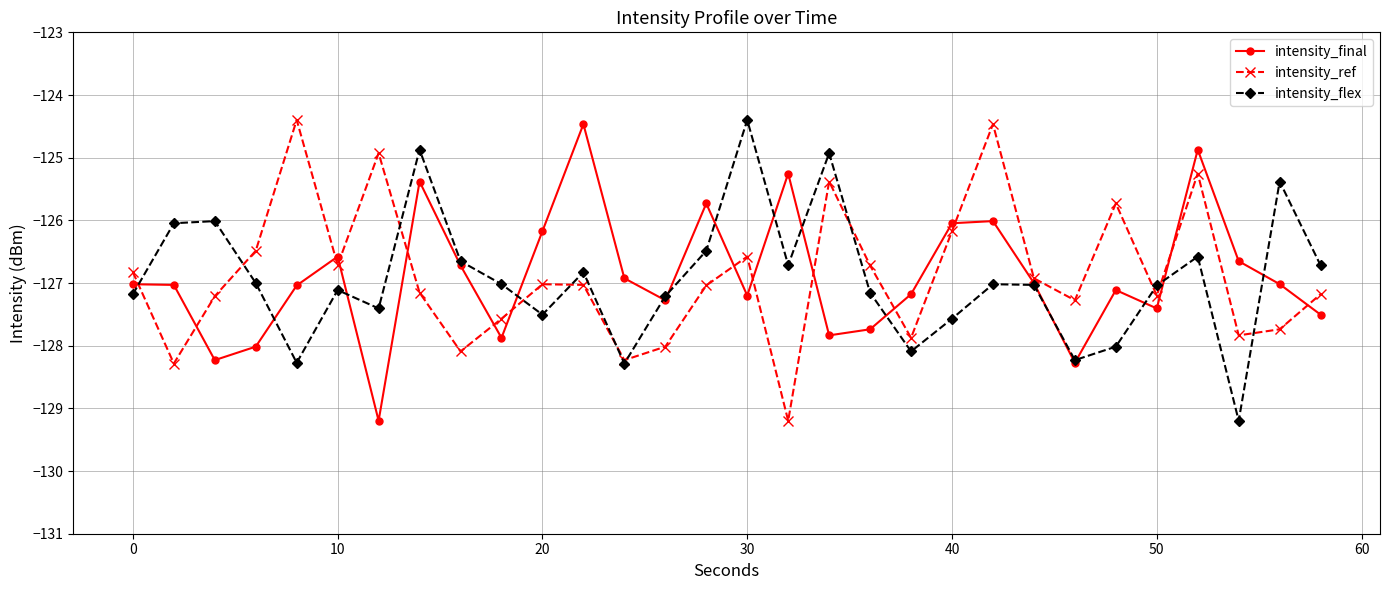

What is the value of the intensity_final point at the 26th from the left?

-127.4